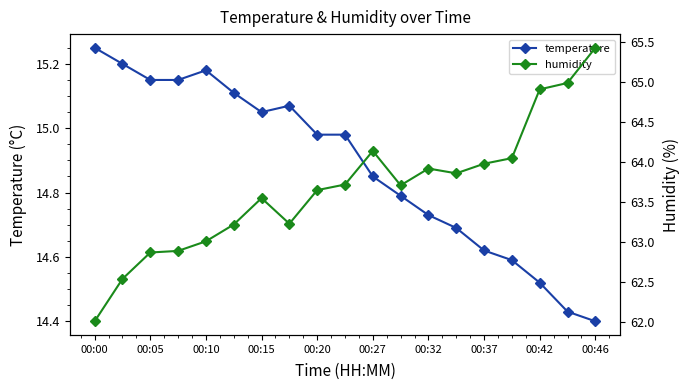

At which label is temperature closest to 14?

00:46